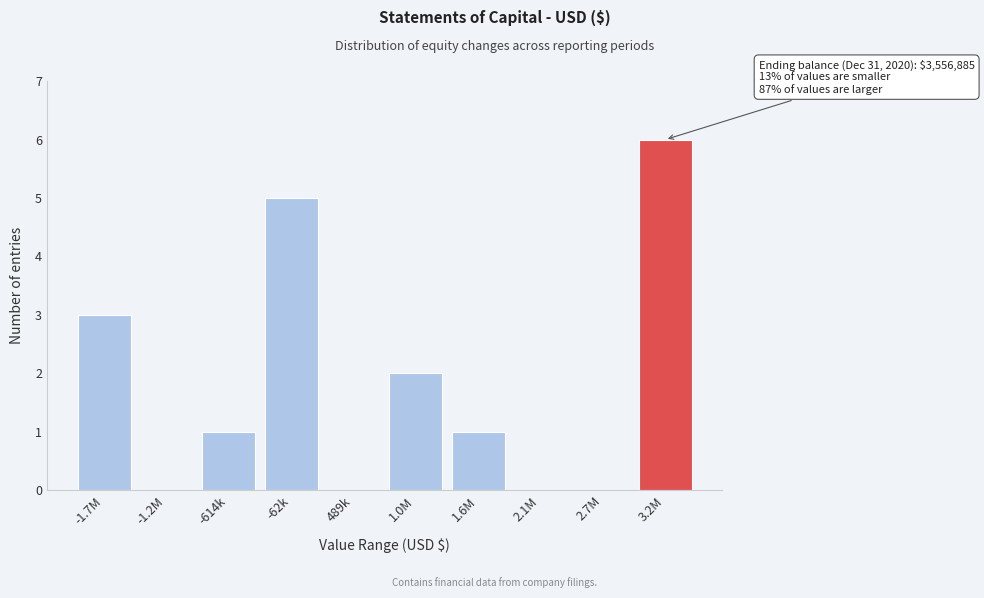

Reading right to left, list all the values displayed in this chart.

3.2M=6	2.7M=0	2.1M=0	1.6M=1	1.0M=2	489k=0	-62k=5	-614k=1	-1.2M=0	-1.7M=3